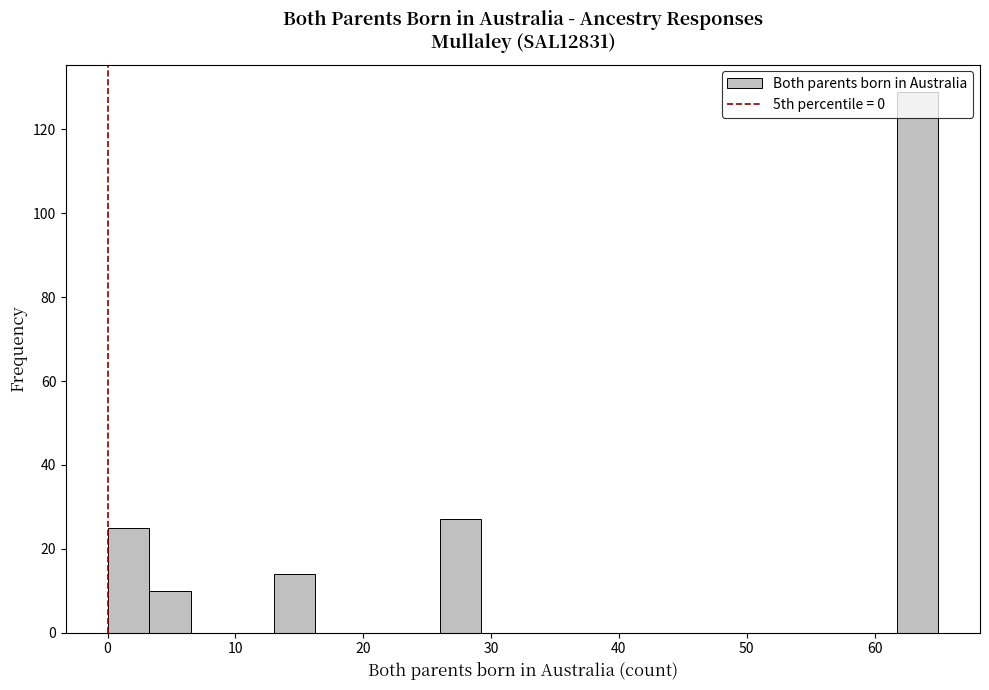

Around what value on the x-axis is the tallest bar? Give the approximate position of its centre, as read against the axis.

63